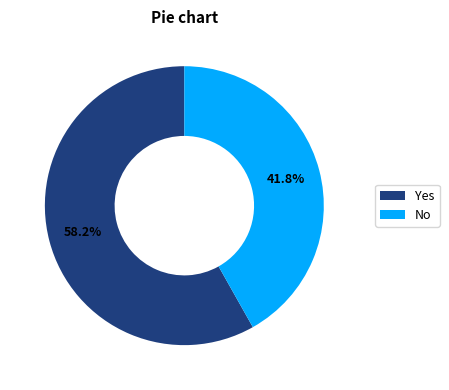

How many slices are in this pie chart?

2